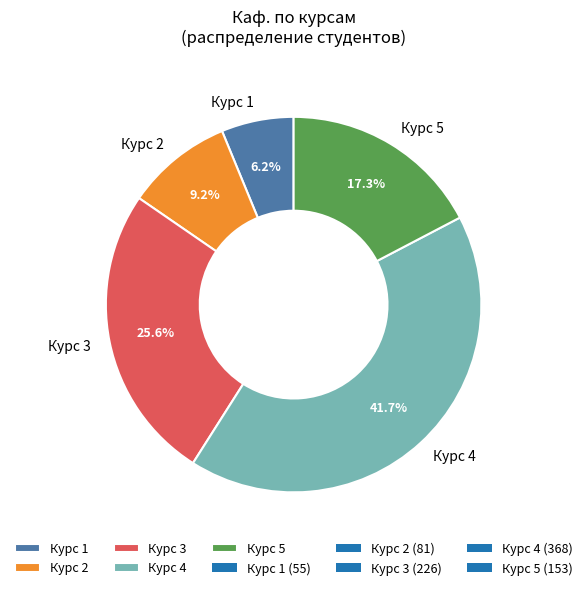

Between Курс 1 and Курс 5, which is larger?

Курс 5